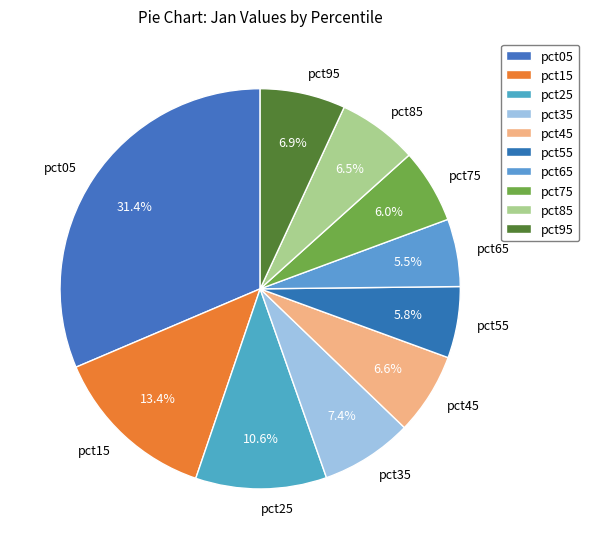

How many slices are in this pie chart?

10